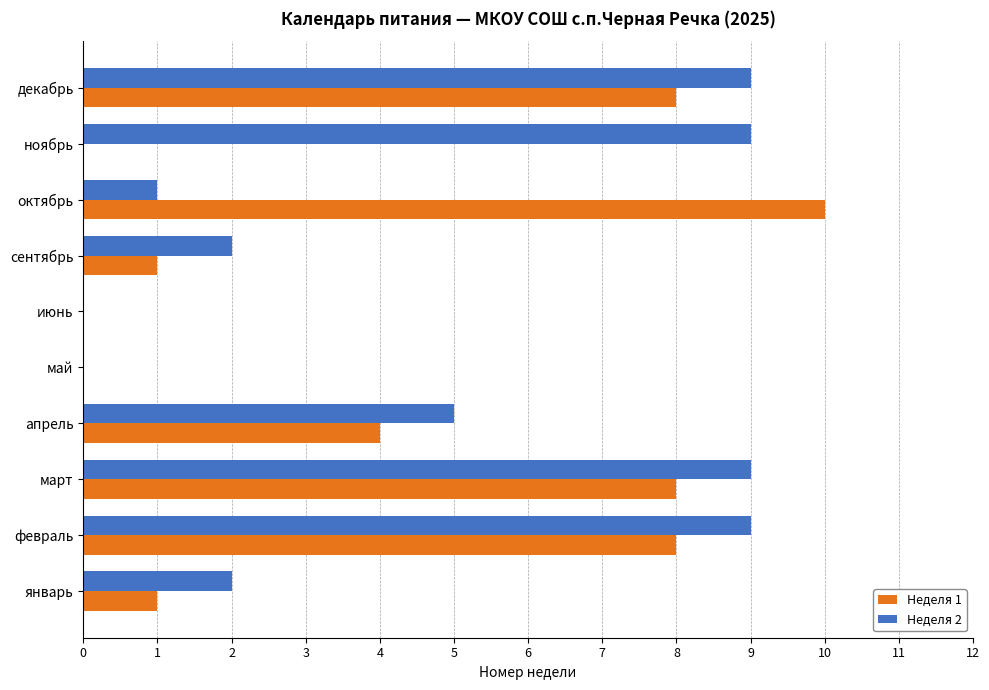

At which label is Неделя 2 closest to 4?

апрель